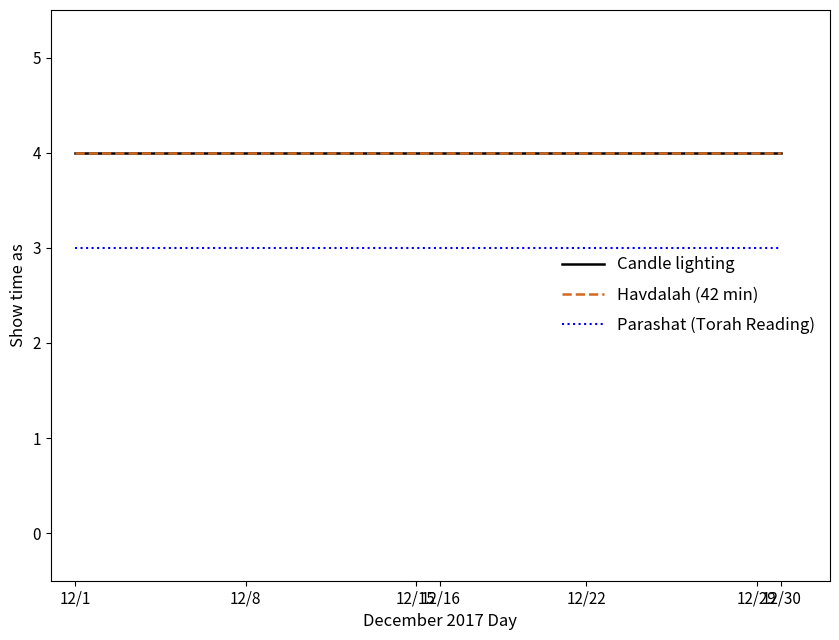

What is the value of the Candle lighting point at the 6th from the left?

4